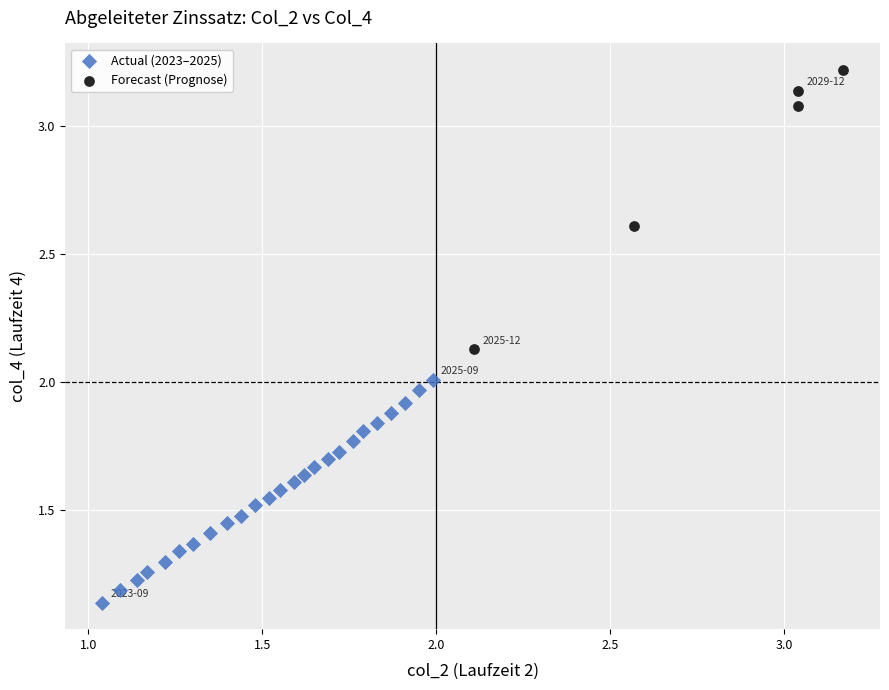

What are all the series names shown in the legend?

Actual (2023–2025), Forecast (Prognose)